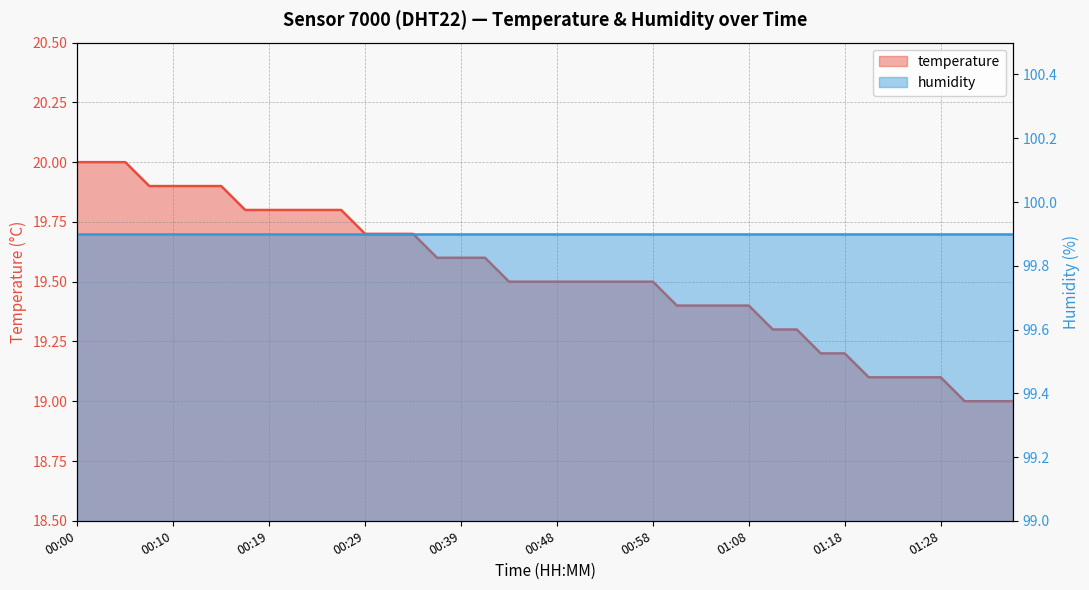

What is the smallest value displayed?

19.0